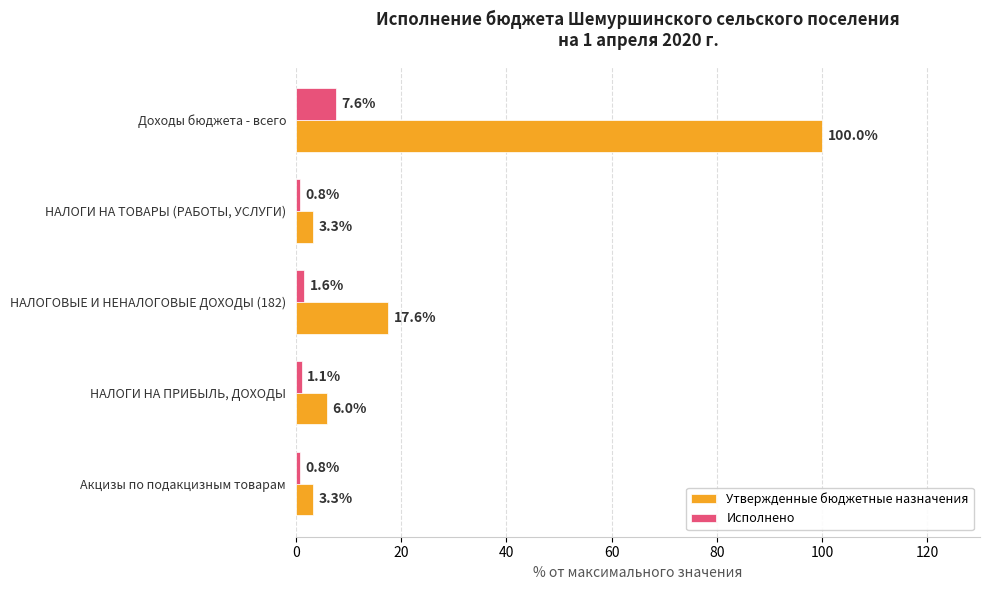

Rank the series by their average value, from highest to lowest.

Утвержденные бюджетные назначения, Исполнено